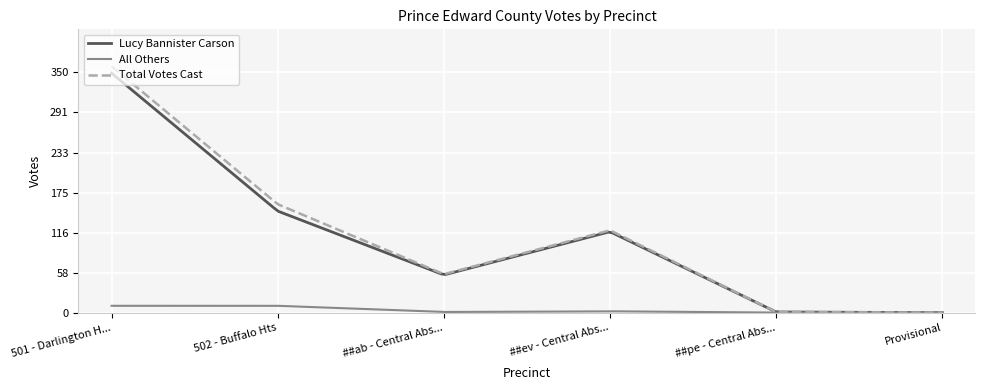

What is the maximum value shown in the chart?

359.0